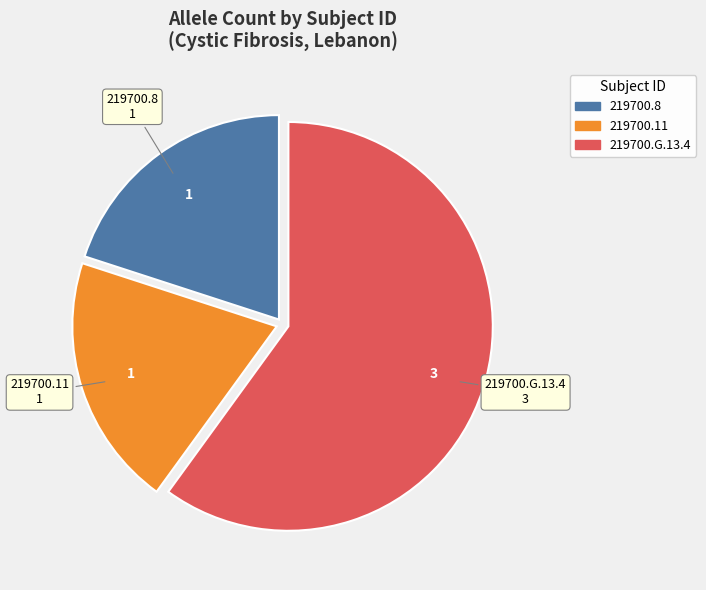

What is the largest slice in the pie chart?

219700.G.13.4